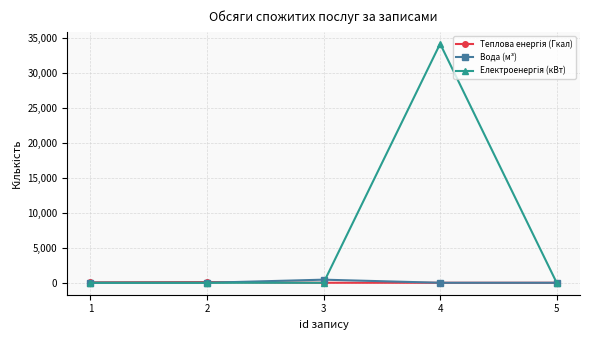

What is the maximum value shown in the chart?

34225.4